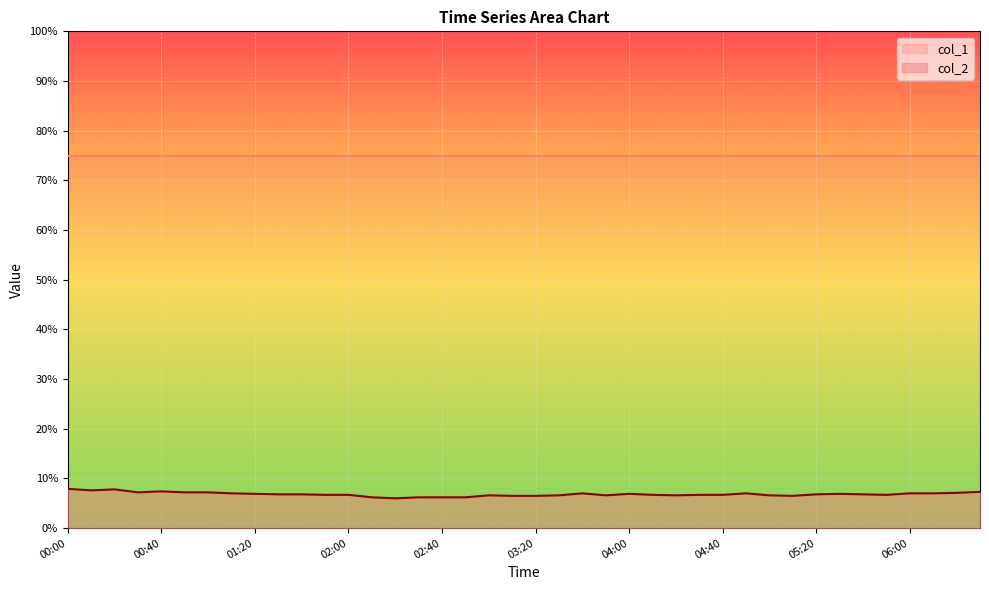

True or false: the data shows 7.8 at 00:20.

True